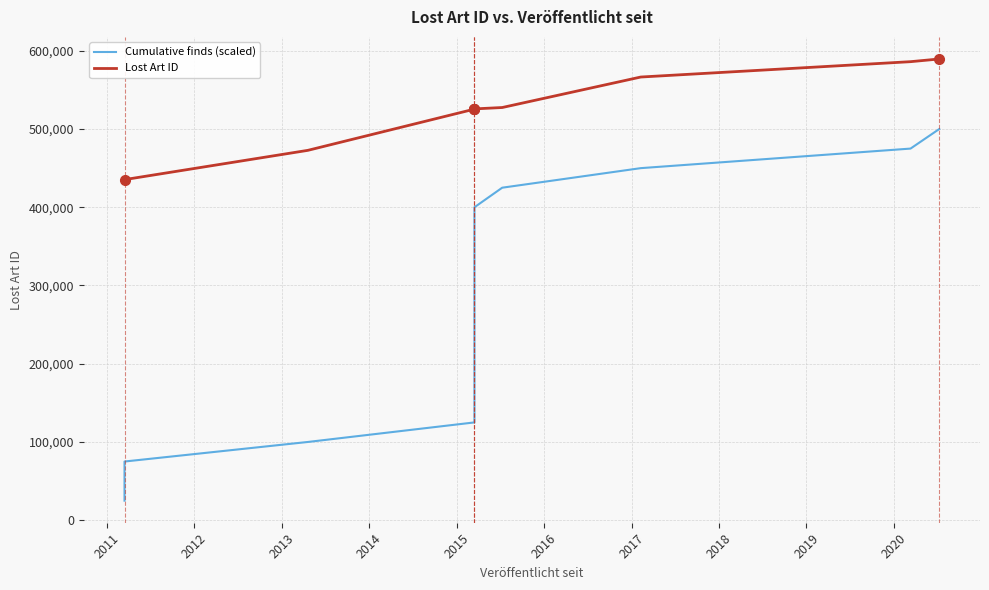

At which label is Lost Art ID closest to 512348?

2014